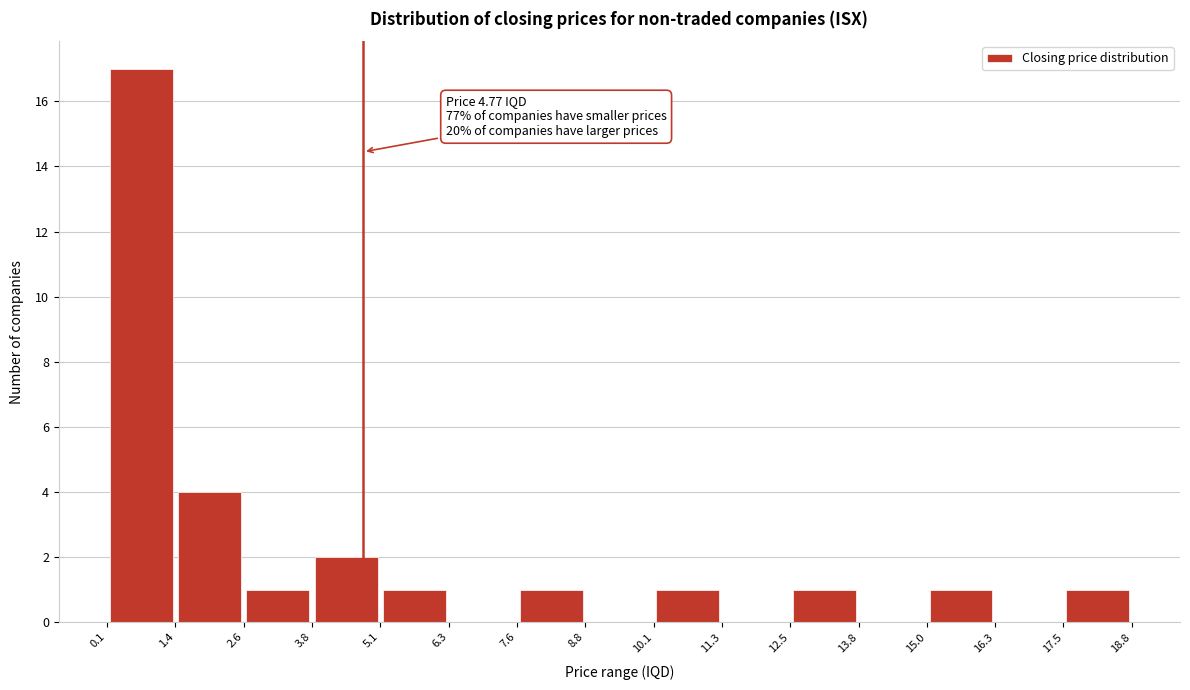

Which range on the x-axis has the tallest bar?

0.1 to 1.4